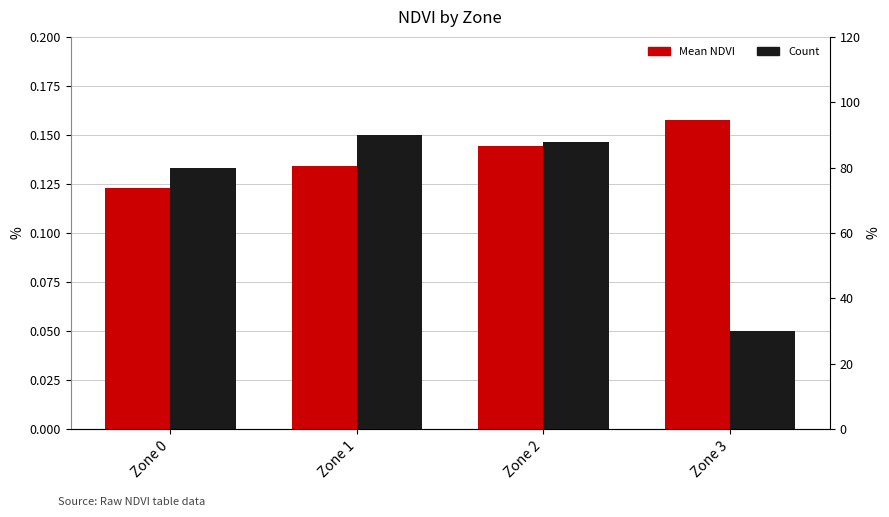

What is the value of the Count bar at the 4th from the left?

30.0